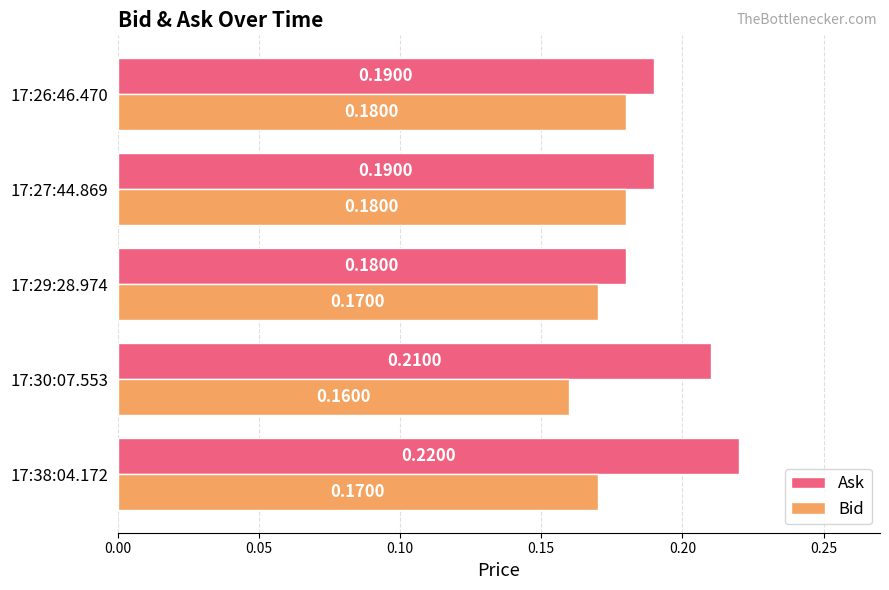

Is the value of Ask at 17:38:04.172 greater than the value of Bid at 17:27:44.869?

Yes